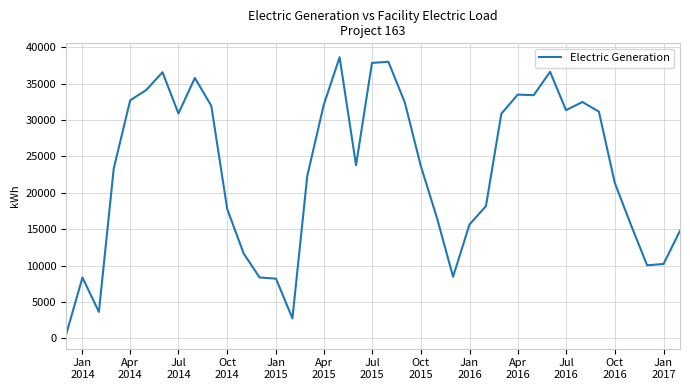

What is the greatest value displayed?

38629.9